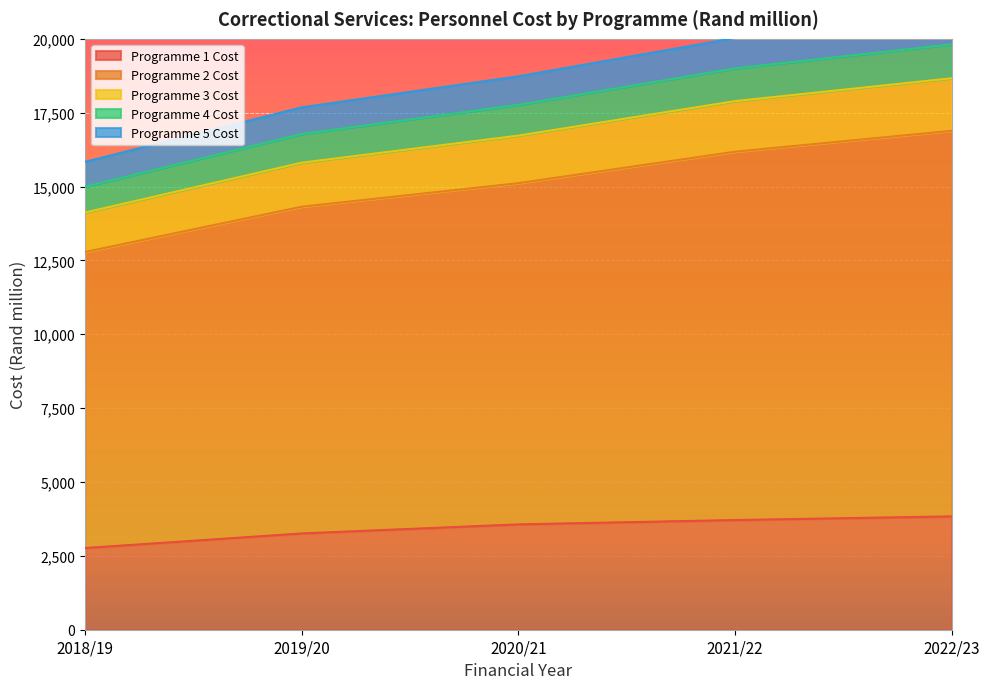

What is the total value across all series at 2018/19?

60496.8